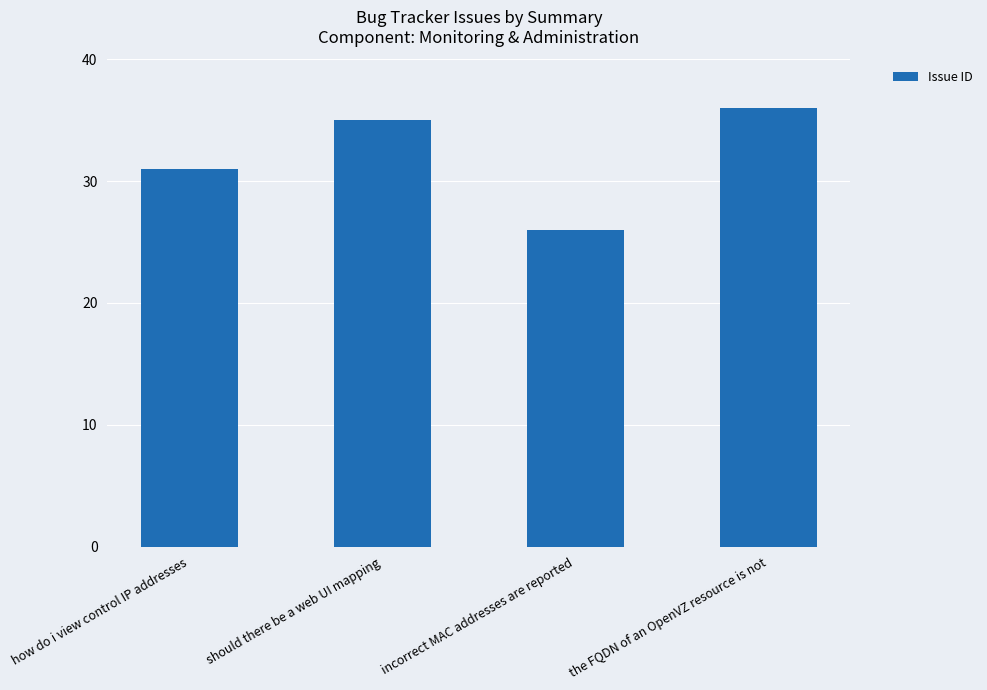

List the labels in order of value, smallest first.

incorrect MAC addresses are reported, how do i view control IP addresses, should there be a web UI mapping, the FQDN of an OpenVZ resource is not